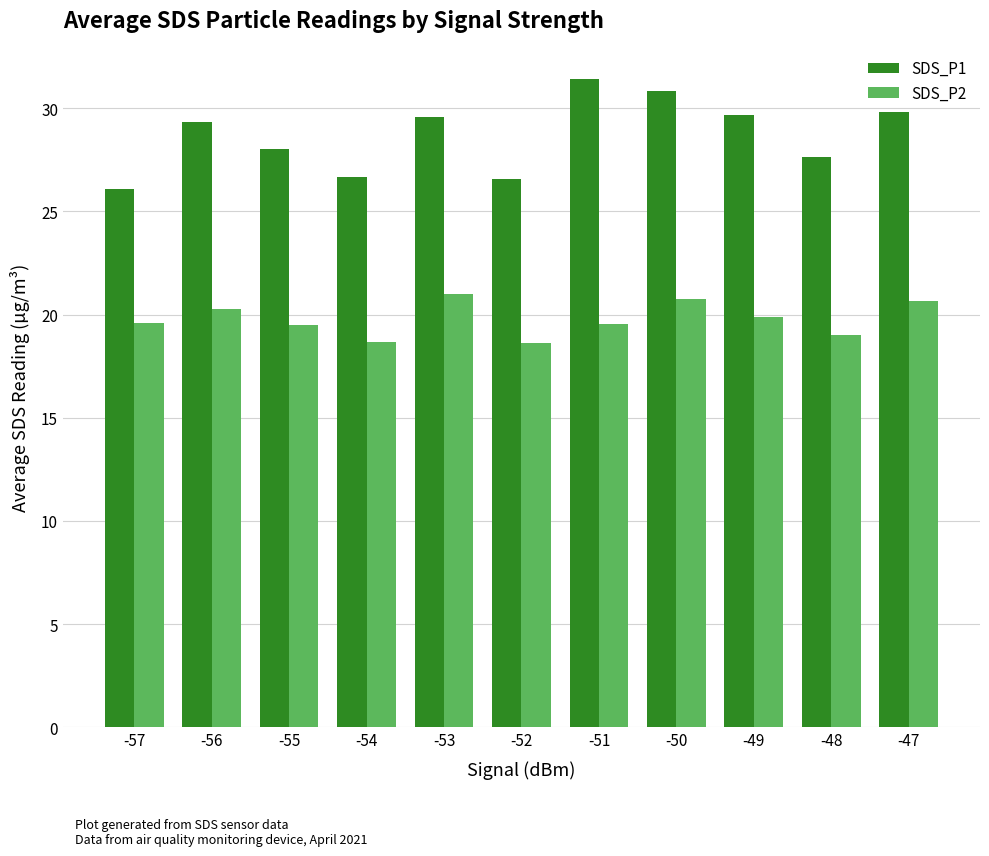

Which series has the largest total across all categories?

SDS_P1